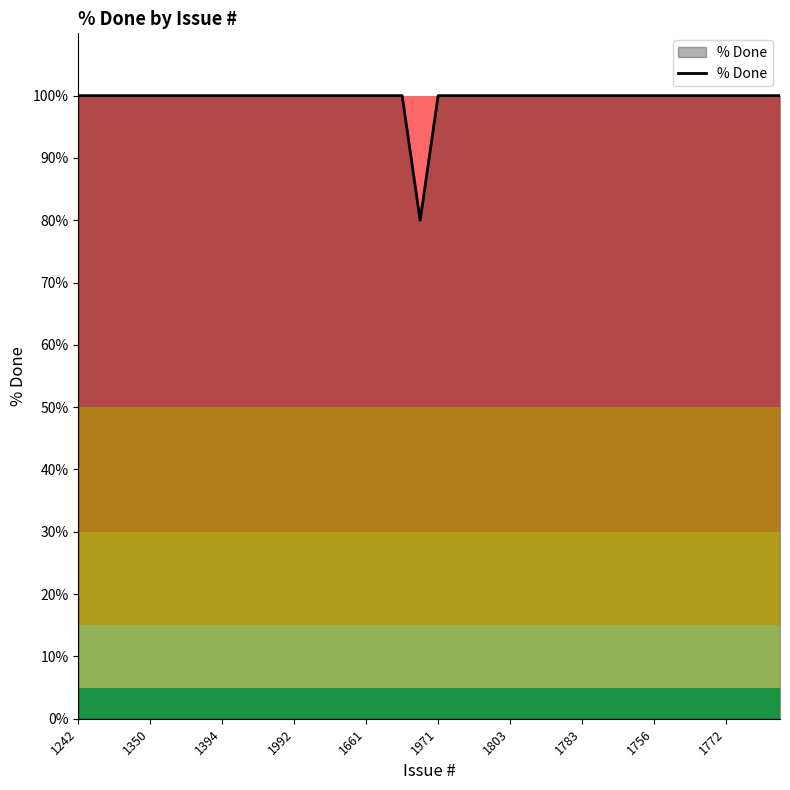

What is the average value?

100